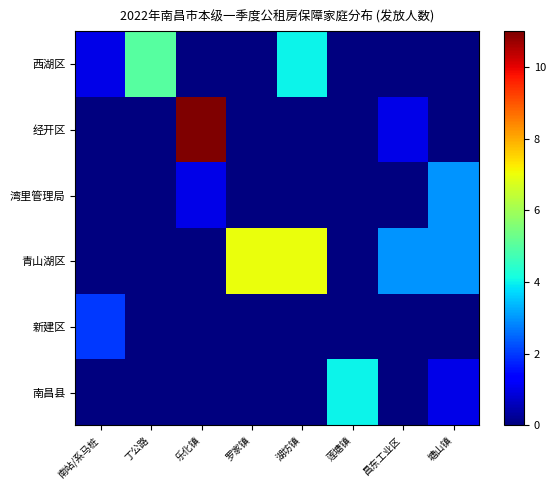

Reading left to right, what are all the values shown in this chart?

西湖区: 南站/系马桩=1	丁公路=5	乐化镇=0	罗家镇=0	湖坊镇=4	莲塘镇=0	昌东工业区=0	塘山镇=0
经开区: 南站/系马桩=0	丁公路=0	乐化镇=11	罗家镇=0	湖坊镇=0	莲塘镇=0	昌东工业区=1	塘山镇=0
湾里管理局: 南站/系马桩=0	丁公路=0	乐化镇=1	罗家镇=0	湖坊镇=0	莲塘镇=0	昌东工业区=0	塘山镇=3
青山湖区: 南站/系马桩=0	丁公路=0	乐化镇=0	罗家镇=7	湖坊镇=7	莲塘镇=0	昌东工业区=3	塘山镇=3
新建区: 南站/系马桩=2	丁公路=0	乐化镇=0	罗家镇=0	湖坊镇=0	莲塘镇=0	昌东工业区=0	塘山镇=0
南昌县: 南站/系马桩=0	丁公路=0	乐化镇=0	罗家镇=0	湖坊镇=0	莲塘镇=4	昌东工业区=0	塘山镇=1